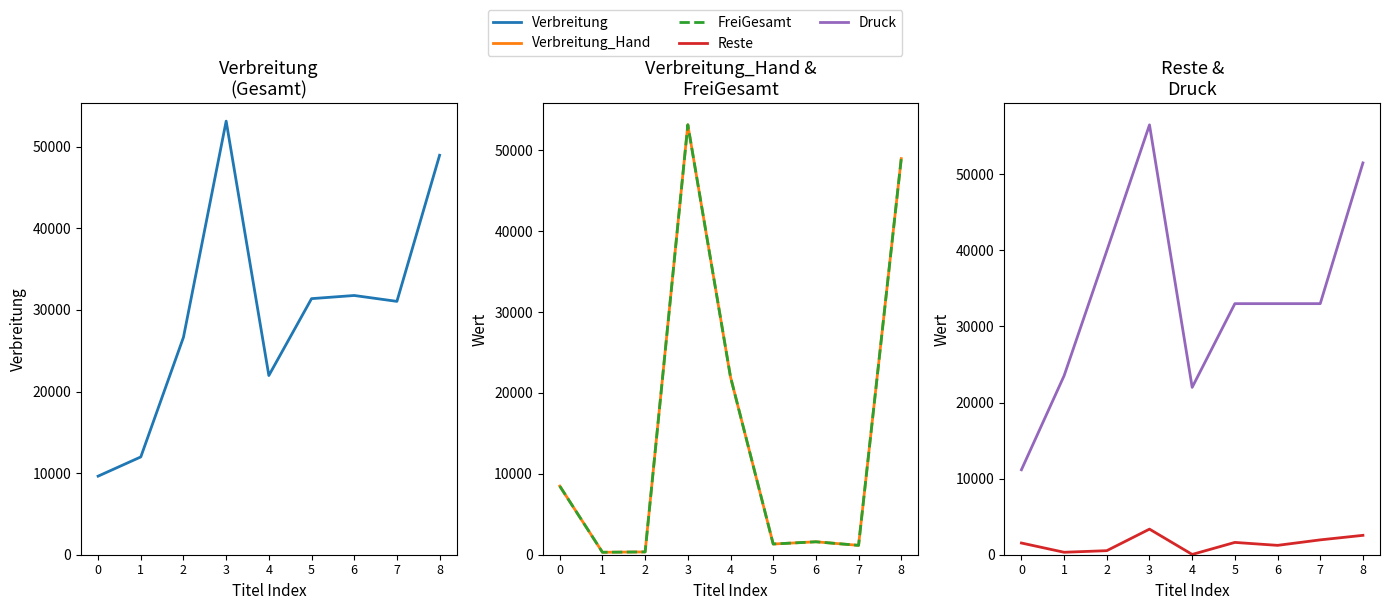

Does the chart display data point markers on the line(s)?

No